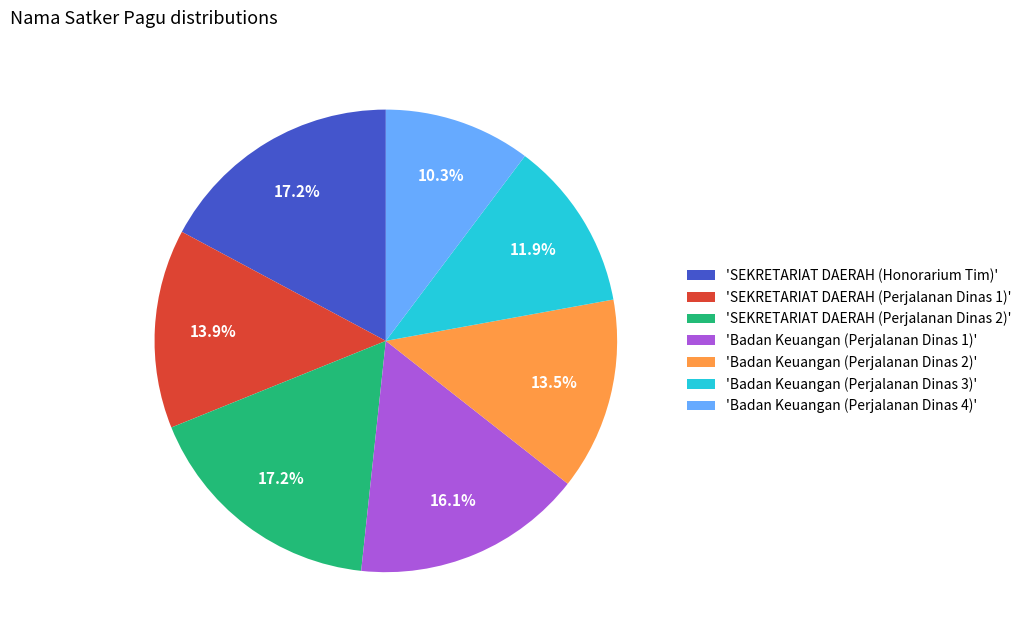

Count the number of slices in the pie.

7